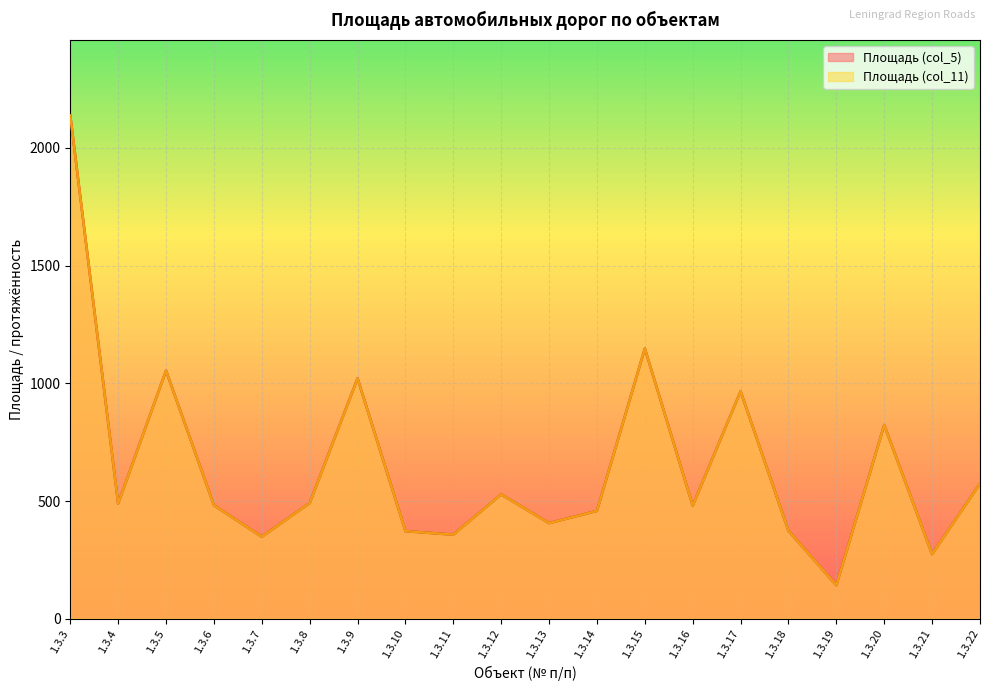

How many values in the Площадь (col_5) series are below 489?

10